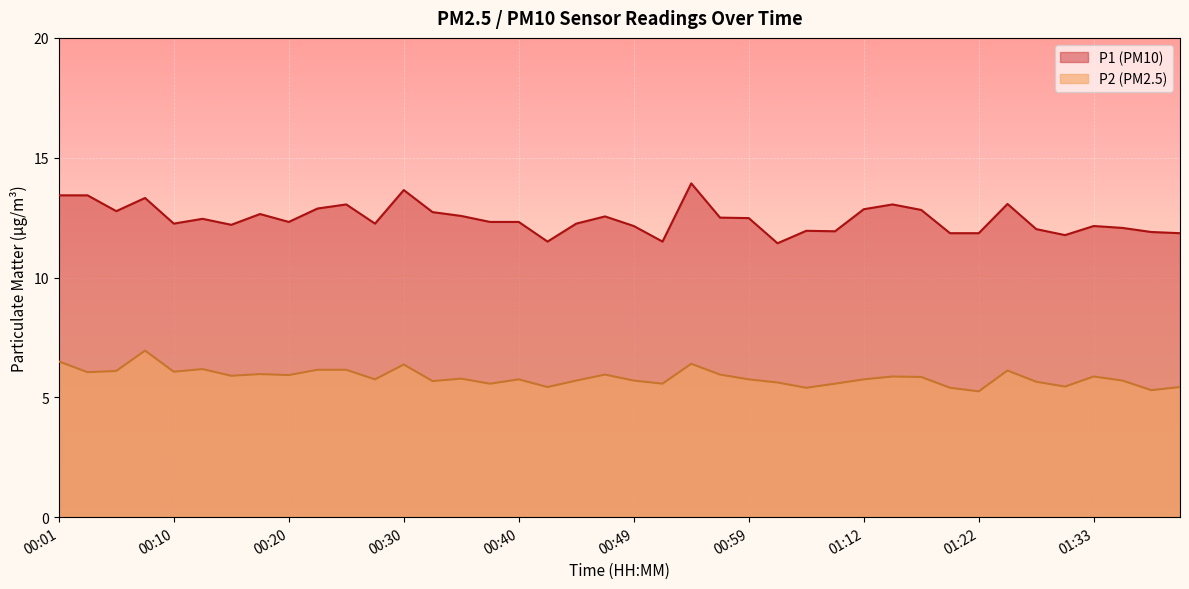

At which category does P2 reach its first local valley?

00:03